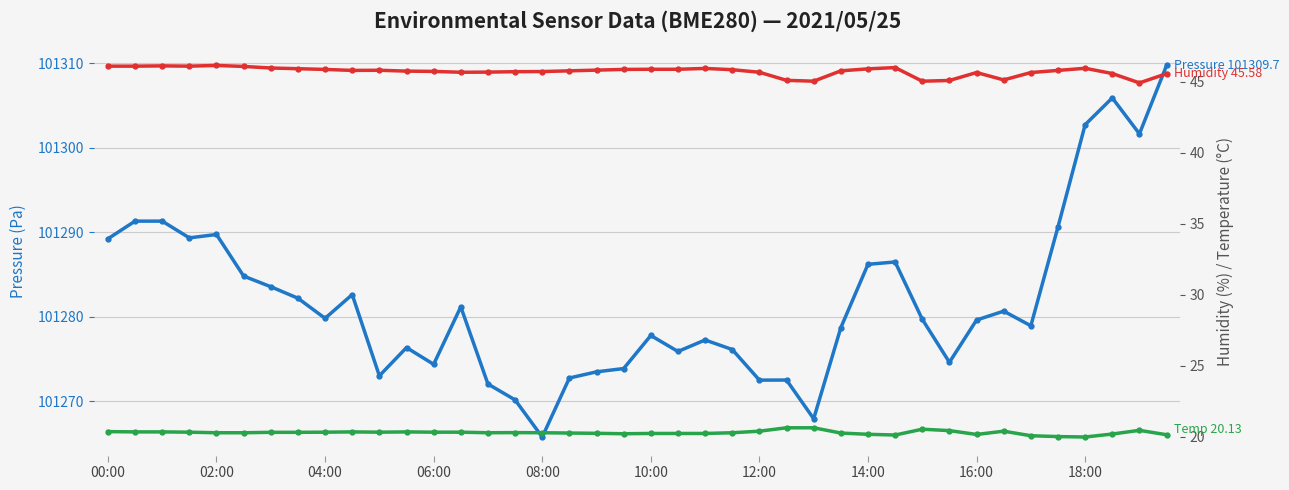

How many distinct data groups are displayed?

3